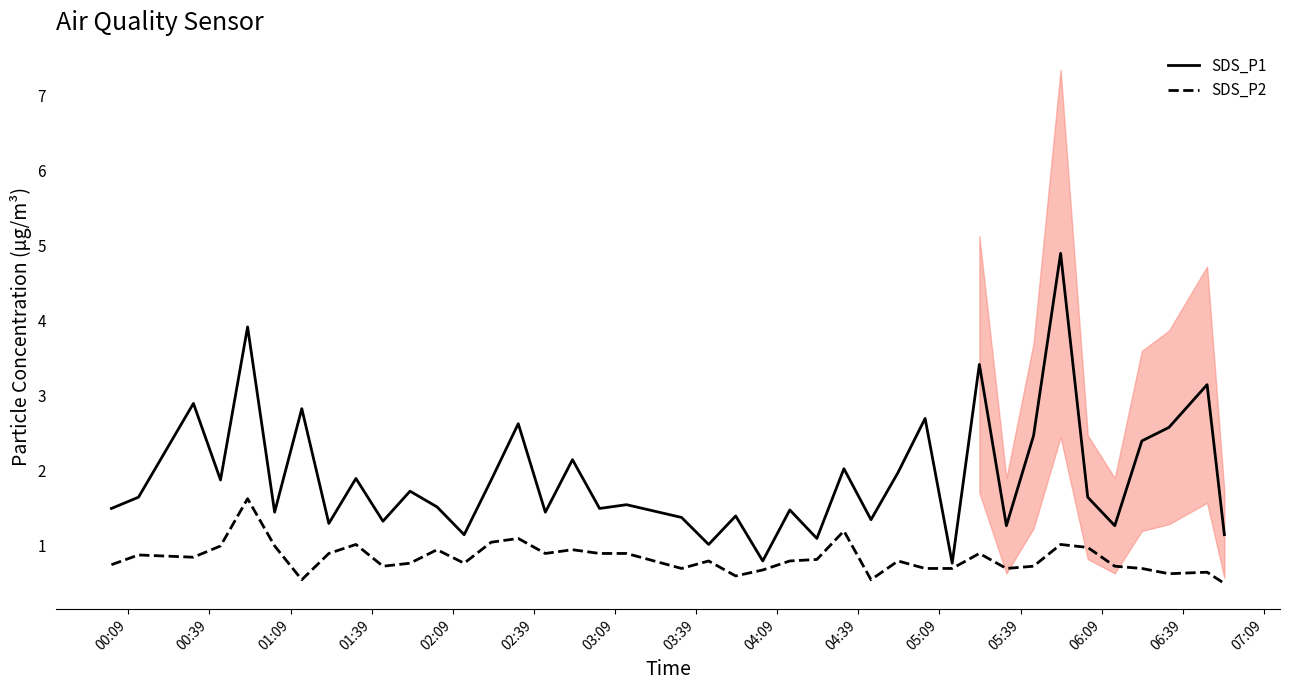

What is the average value of the SDS_P2 series?

0.8